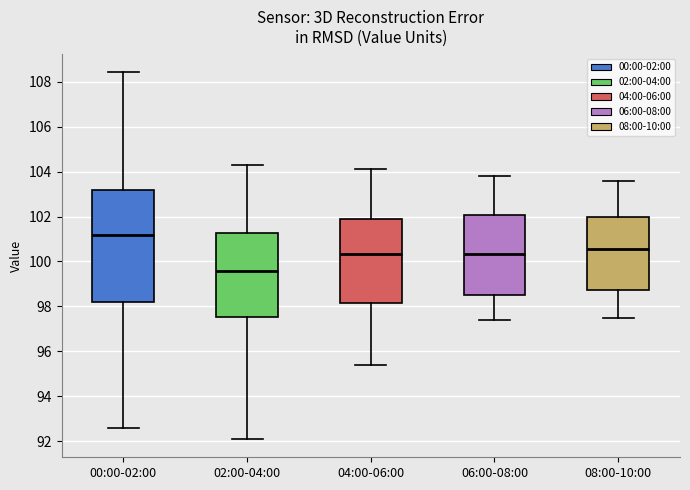

Reading left to right, transcribe this box plot: for each box, give where its median line is, the range the box spans, and where its two whiskers end, as read against the y-axis. The values are not printed on the chart, so give them approximately, as read against the axis.

00:00-02:00: median 101.2, box 98.2 to 103.2, whiskers 92.6 to 108.4
02:00-04:00: median 99.6, box 97.6 to 101.2, whiskers 92.2 to 104.4
04:00-06:00: median 100.4, box 98.2 to 102.0, whiskers 95.4 to 104.2
06:00-08:00: median 100.4, box 98.6 to 102.0, whiskers 97.4 to 103.8
08:00-10:00: median 100.6, box 98.8 to 102.0, whiskers 97.6 to 103.6